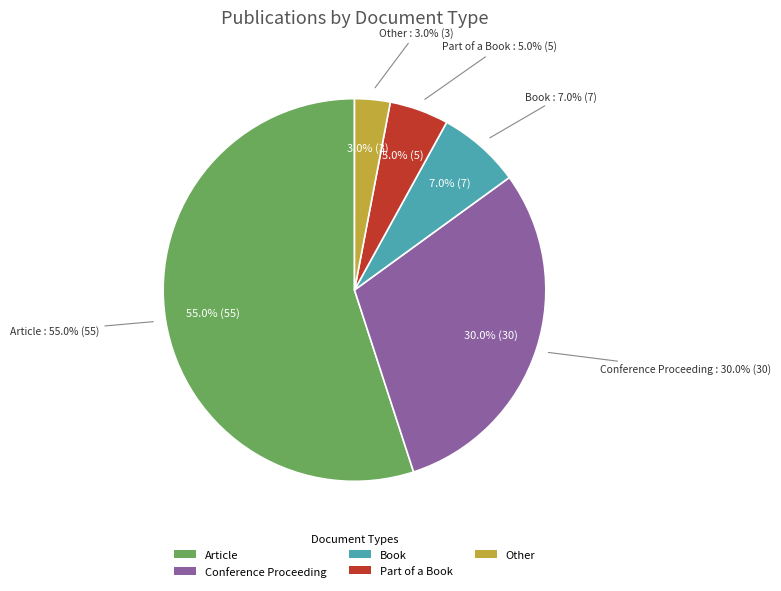

What percentage do Other and Conference Proceeding together represent?

33.0%